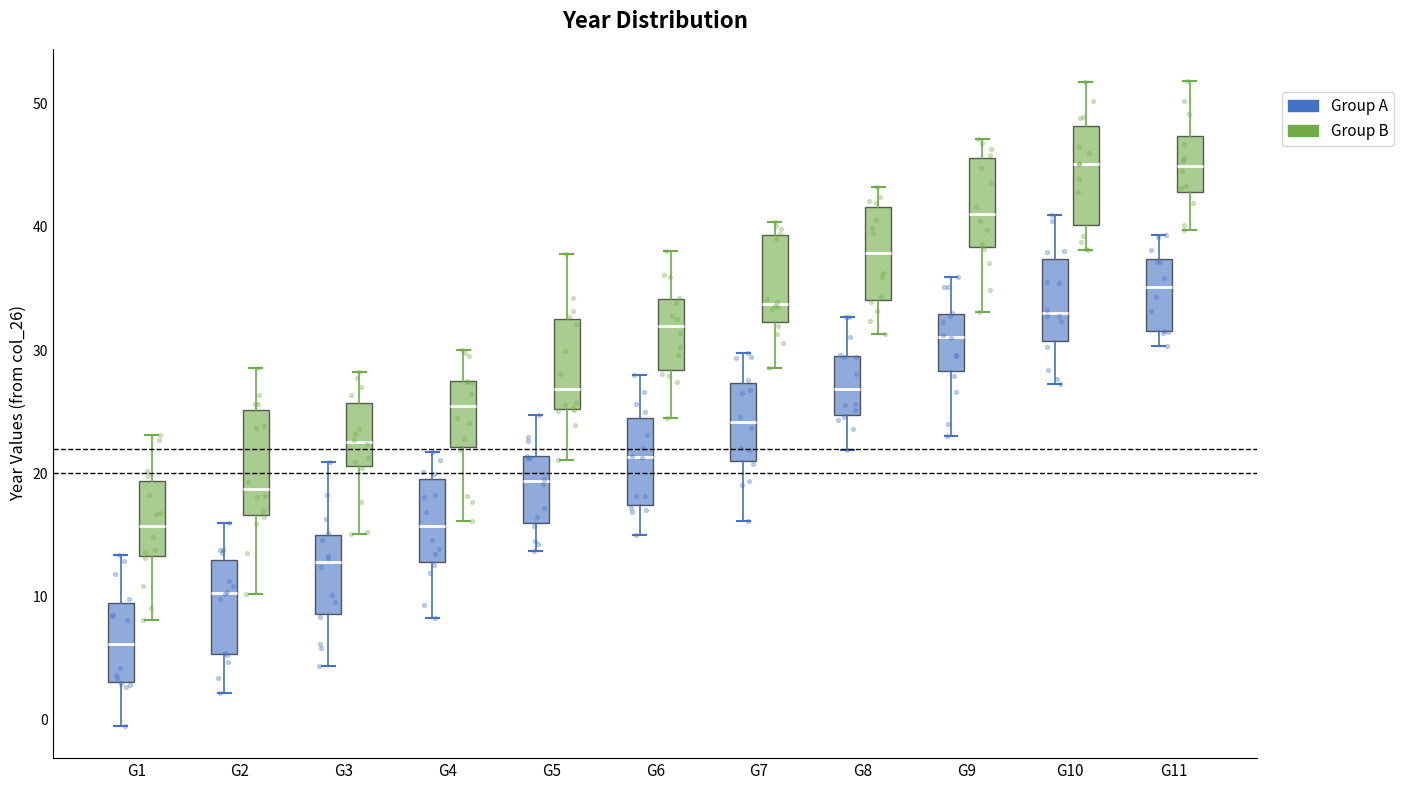

Where does the upper whisker of the box for G7 (Group B) end on the y-axis? The values are not printed on the chart, so give them approximately, as read against the axis.

40